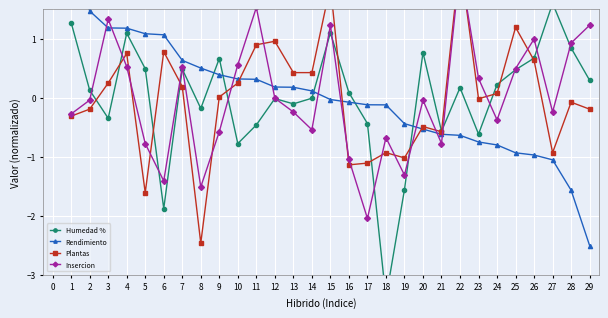

Which series ends up on top after the final intersection of Rendimiento and Insercion?

Insercion